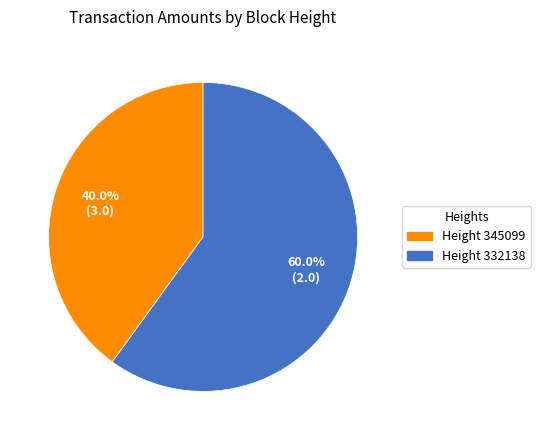

Is there any slice that represents more than half of the pie?

Yes